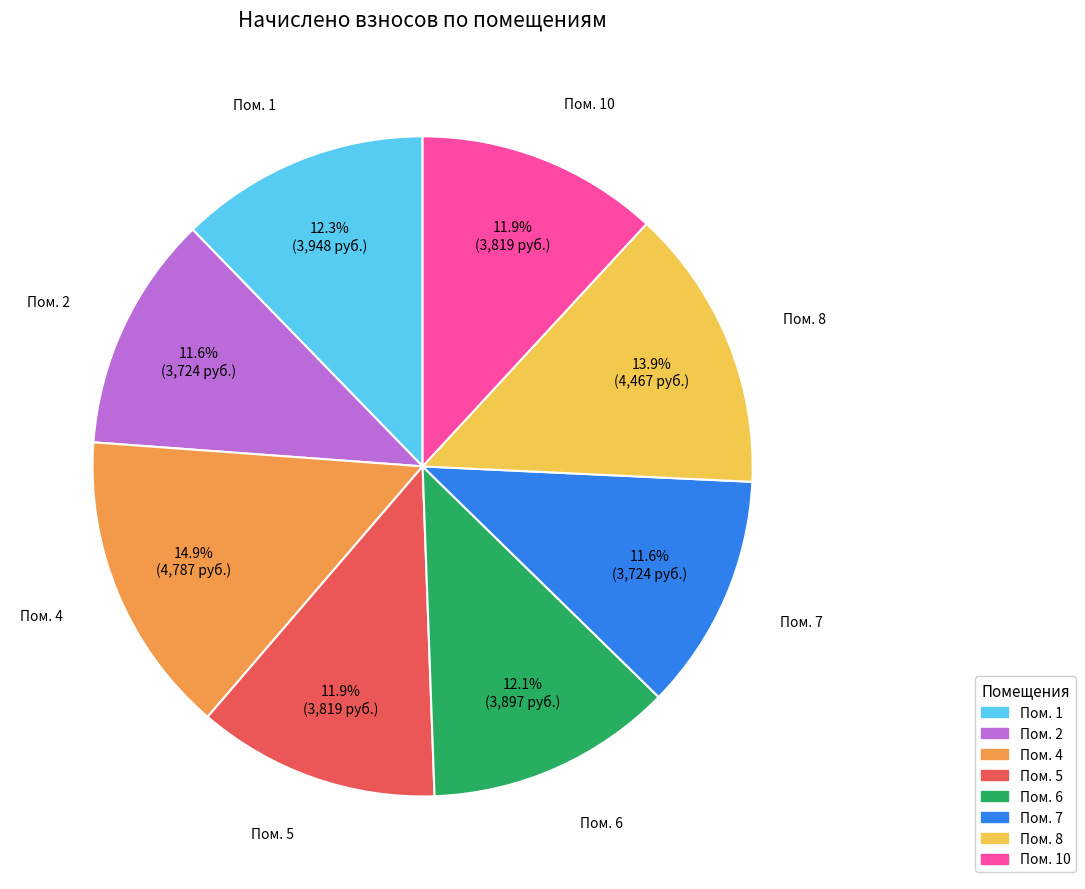

Approximately how many times larger is the value at Пом. 2 compared to Пом. 5?

1.0